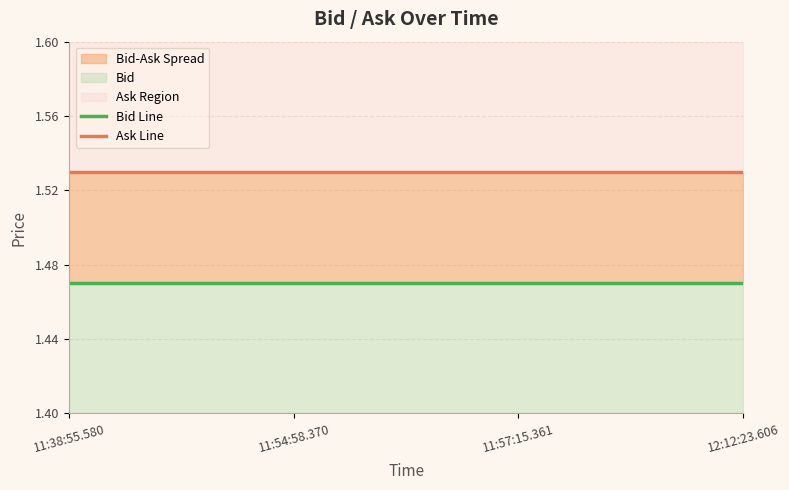

What is the value of the Ask Line point at the 1st from the left?

1.5